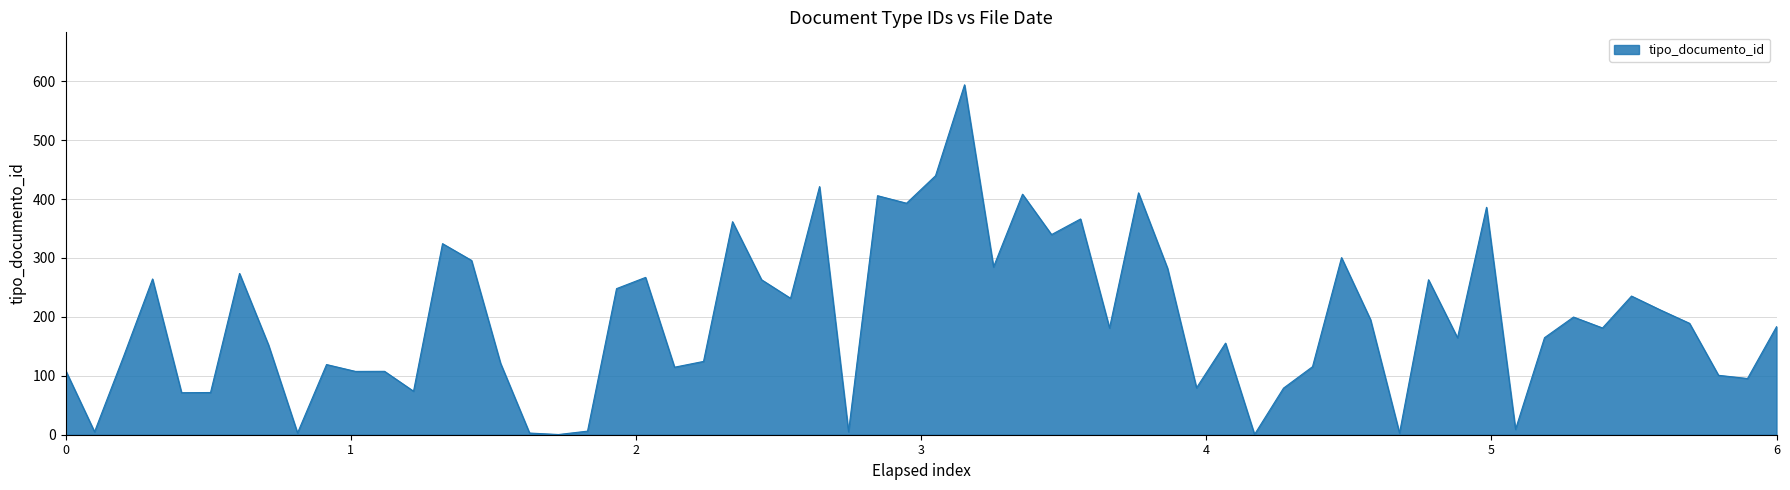

What is the greatest value displayed?

594.0